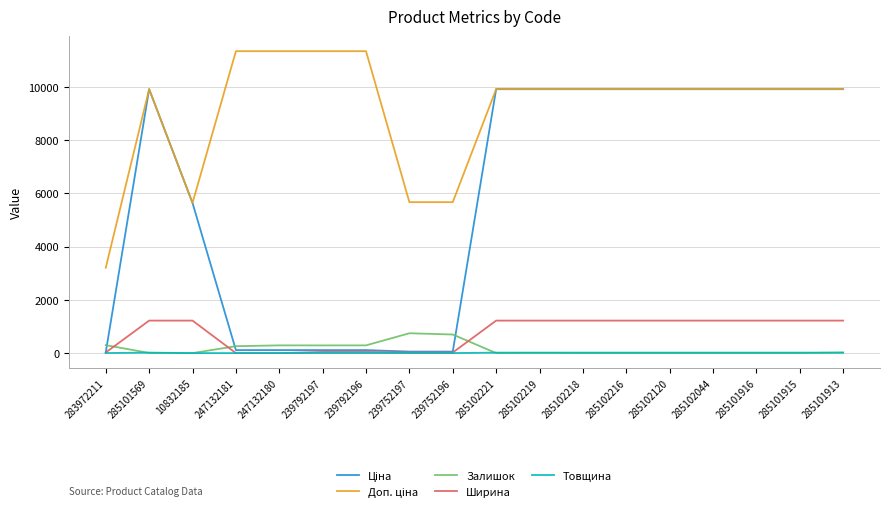

The Ширина series shows 1220.0 at 285102120. True or false?

True